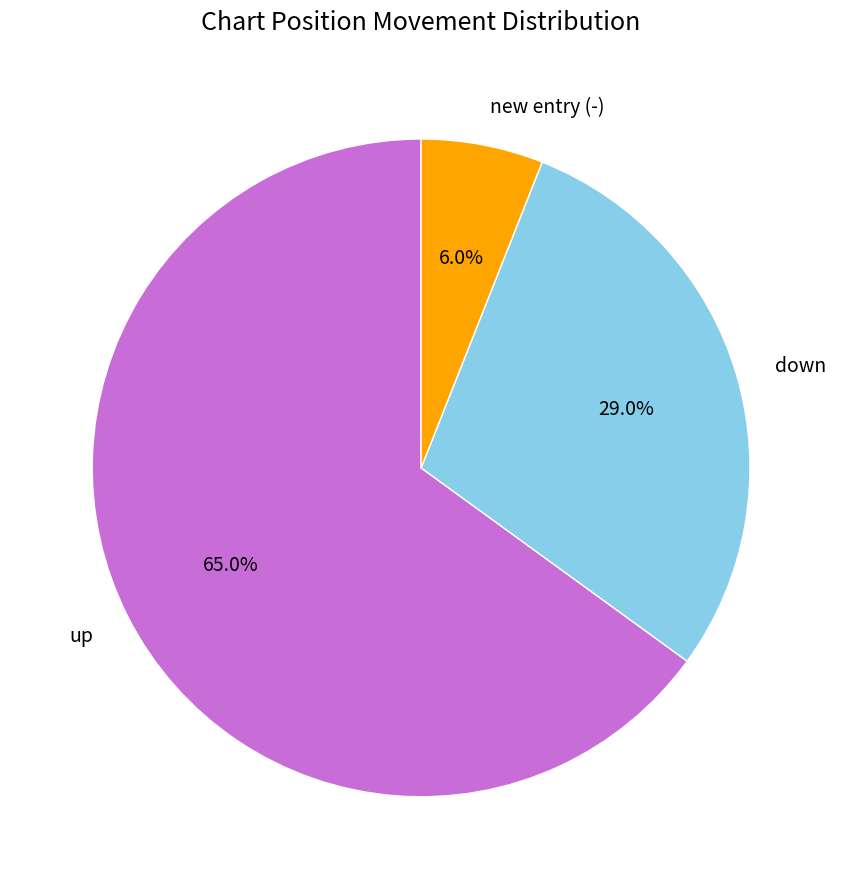

Which has a higher value, new entry (-) or up?

up